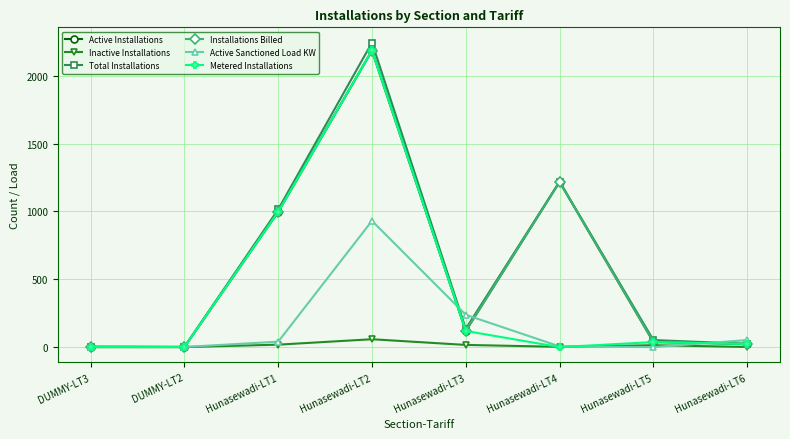

At which label is Active Installations closest to 1094?

Hunasewadi-LT1